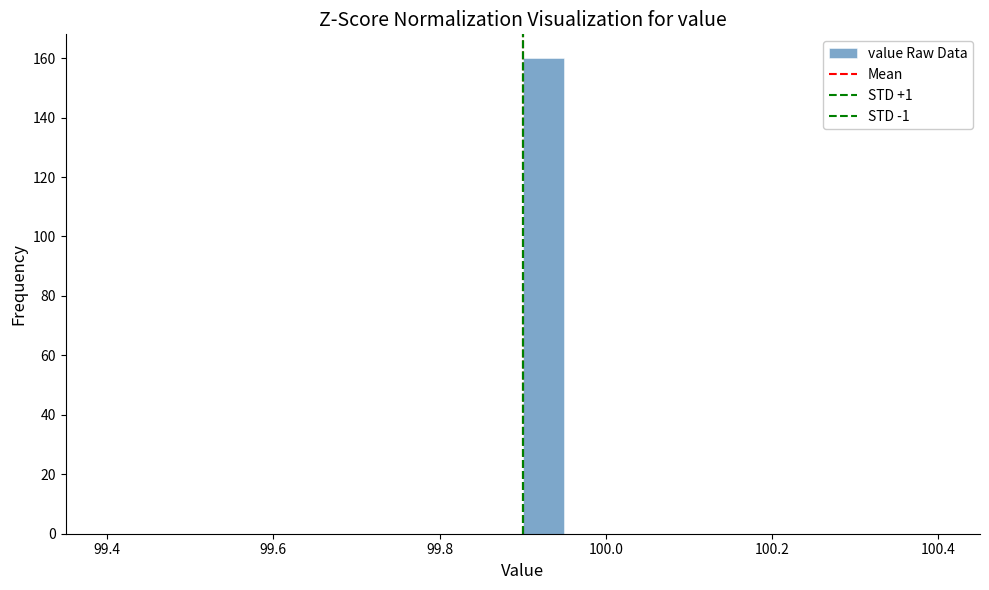

Around what value on the x-axis is the tallest bar? Give the approximate position of its centre, as read against the axis.

99.92